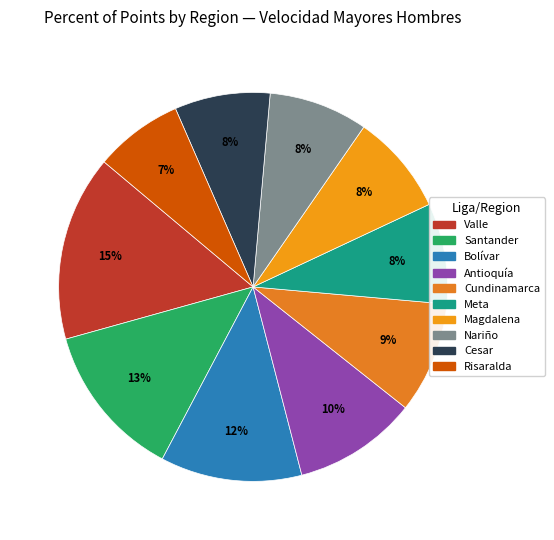

Combined, do Santander and Antioquía account for over 50%?

No